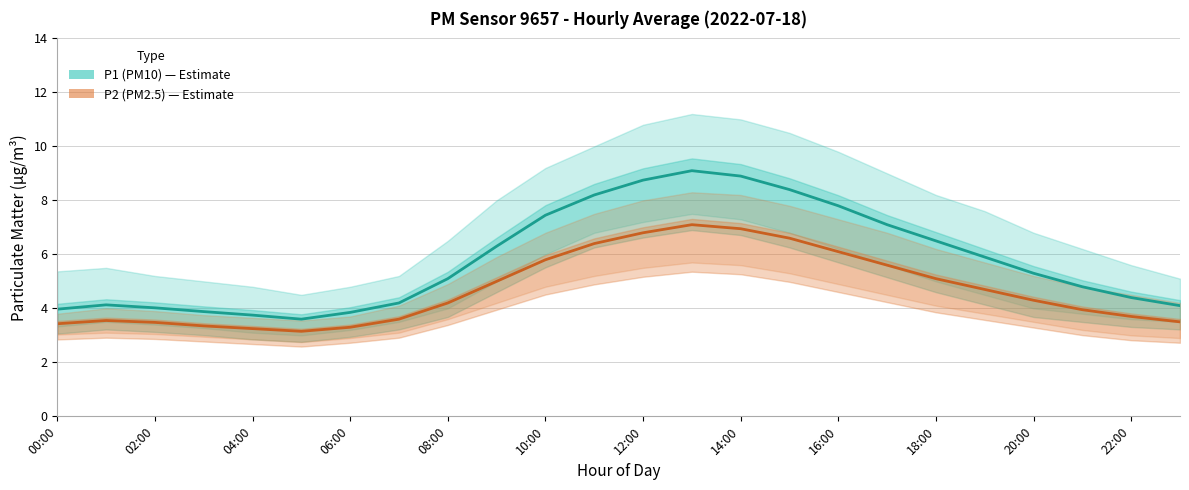

What position from the right is 18:00?

6